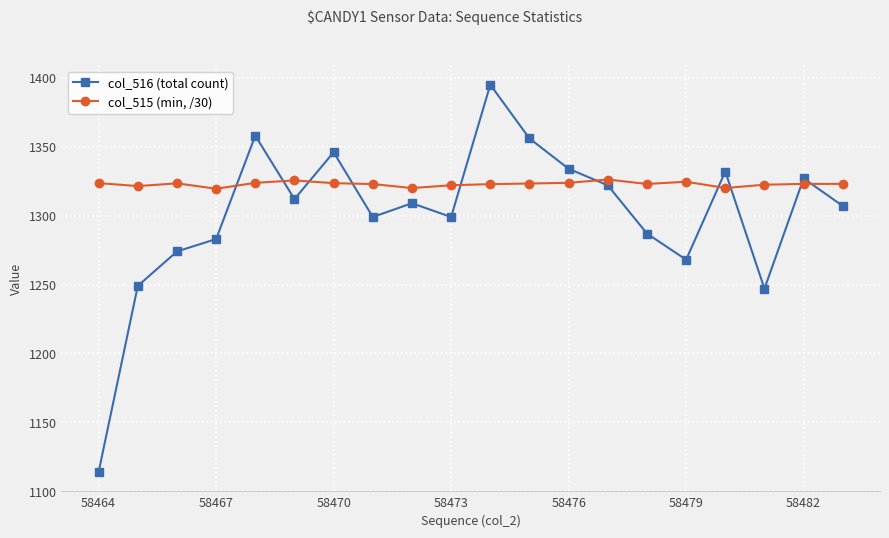

How many data points in col_515 (min, /30) are above 1323?

11